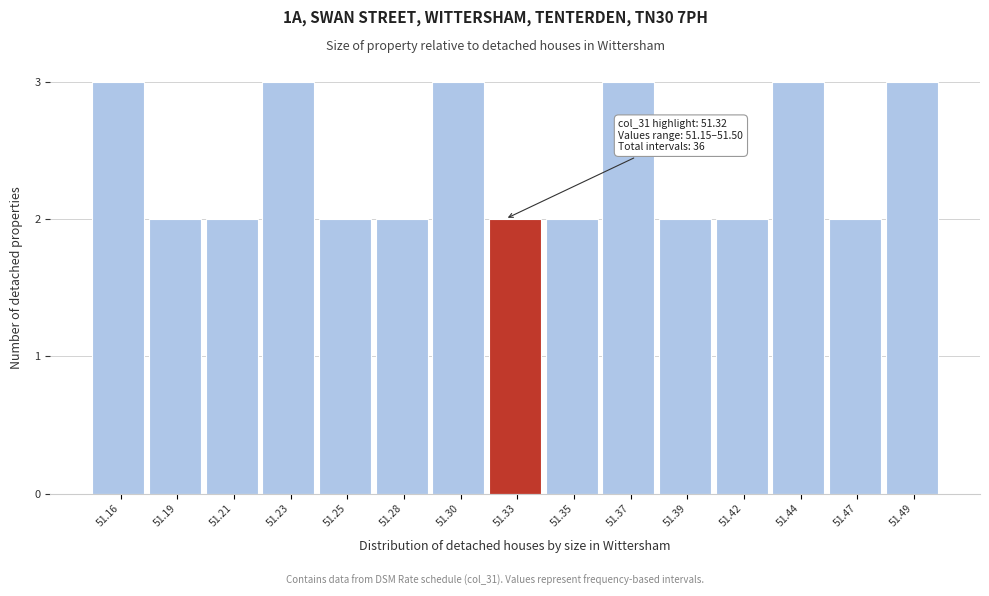

Reading left to right, what are all the values shown in this chart?

51.16=3	51.19=2	51.21=2	51.23=3	51.25=2	51.28=2	51.30=3	51.33=2	51.35=2	51.37=3	51.39=2	51.42=2	51.44=3	51.47=2	51.49=3